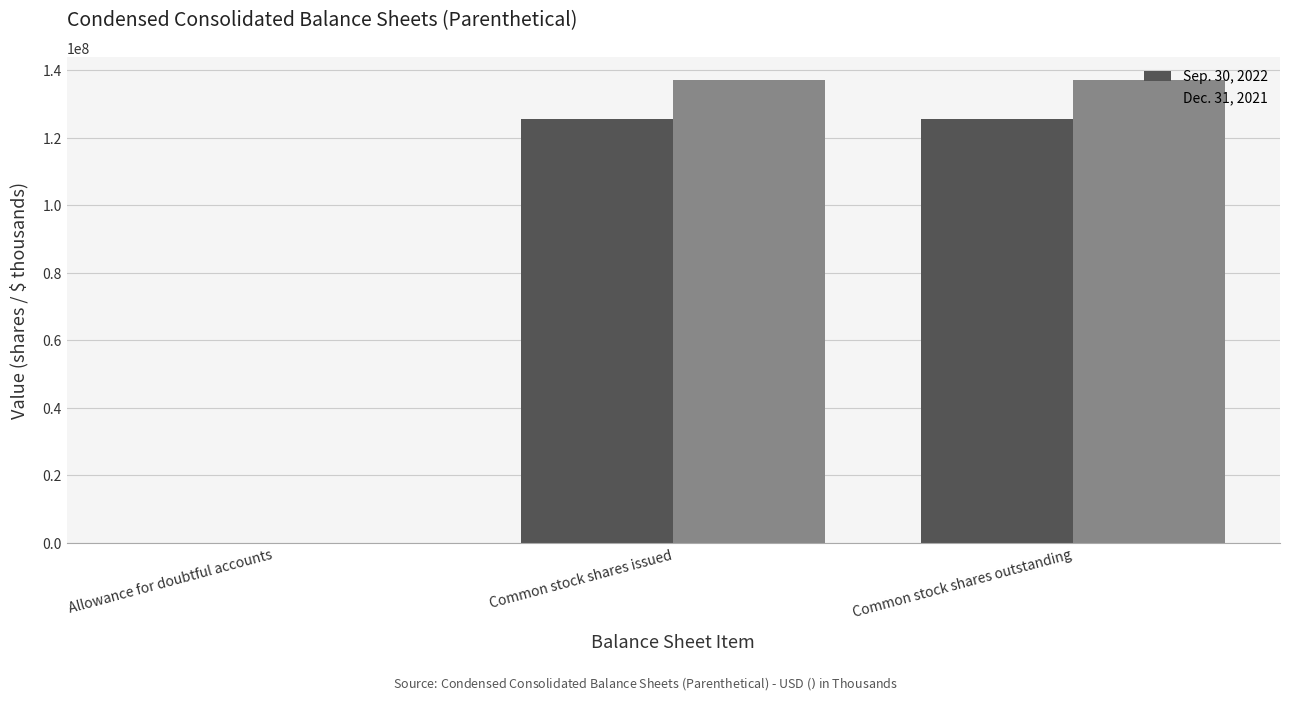

How many series are shown in this chart?

2